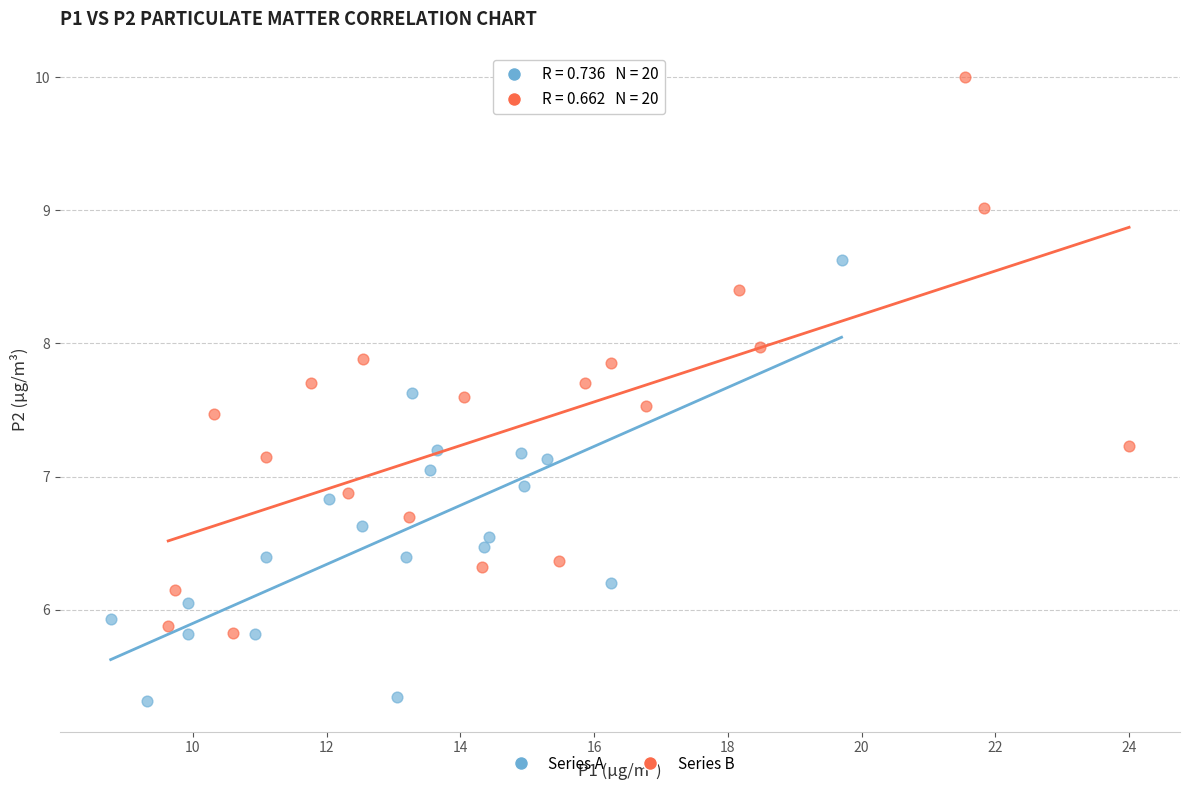

What are all the series names shown in the legend?

Series A, Series B